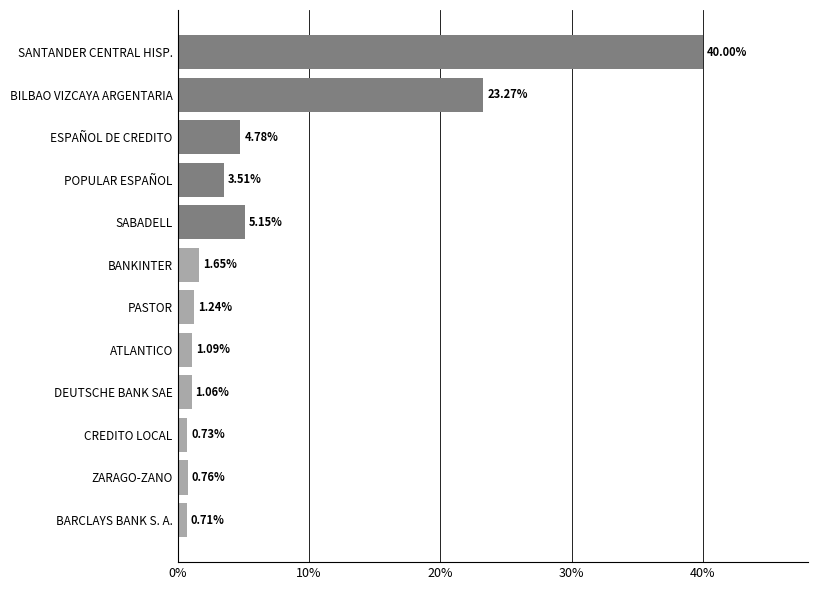

What is the label of the 4th bar from the bottom?

DEUTSCHE BANK SAE